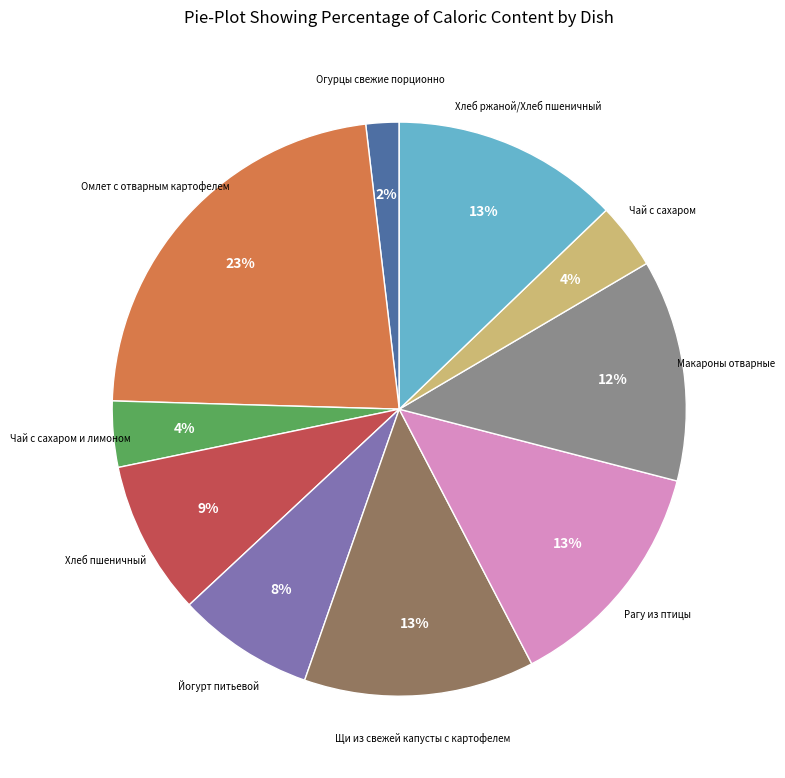

Is there any slice that represents more than half of the pie?

No